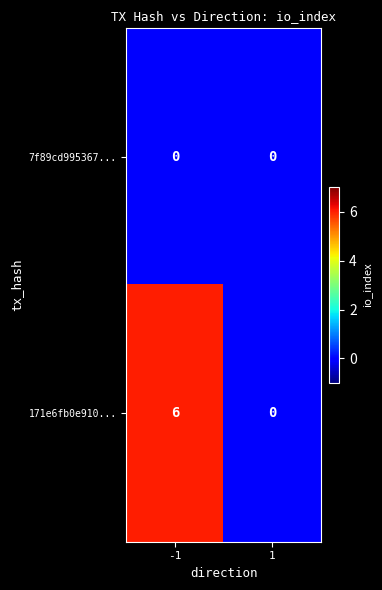

Is it true that 171e6fb0e910... equals -3 at 1?

False